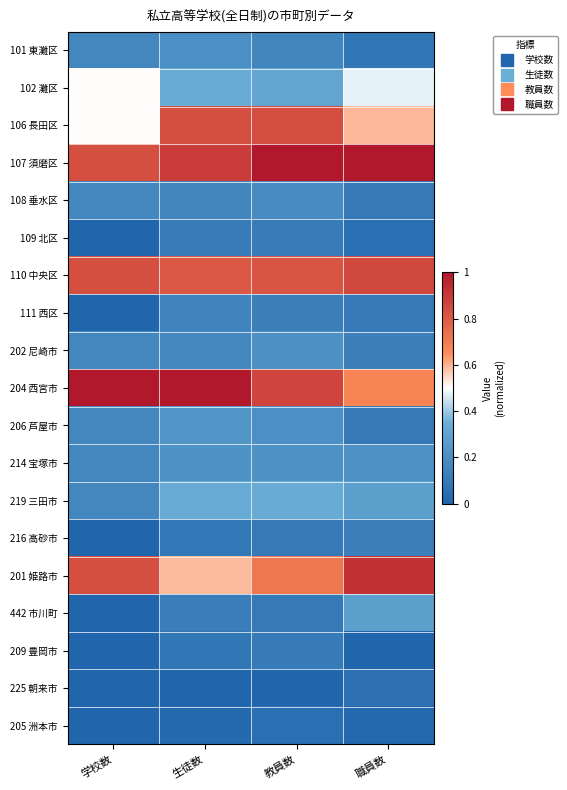

What is the maximum value shown in the chart?

1.0